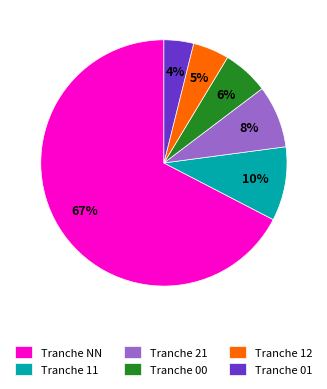

Do Tranche NN and Tranche 11 together represent more than half of the pie?

Yes